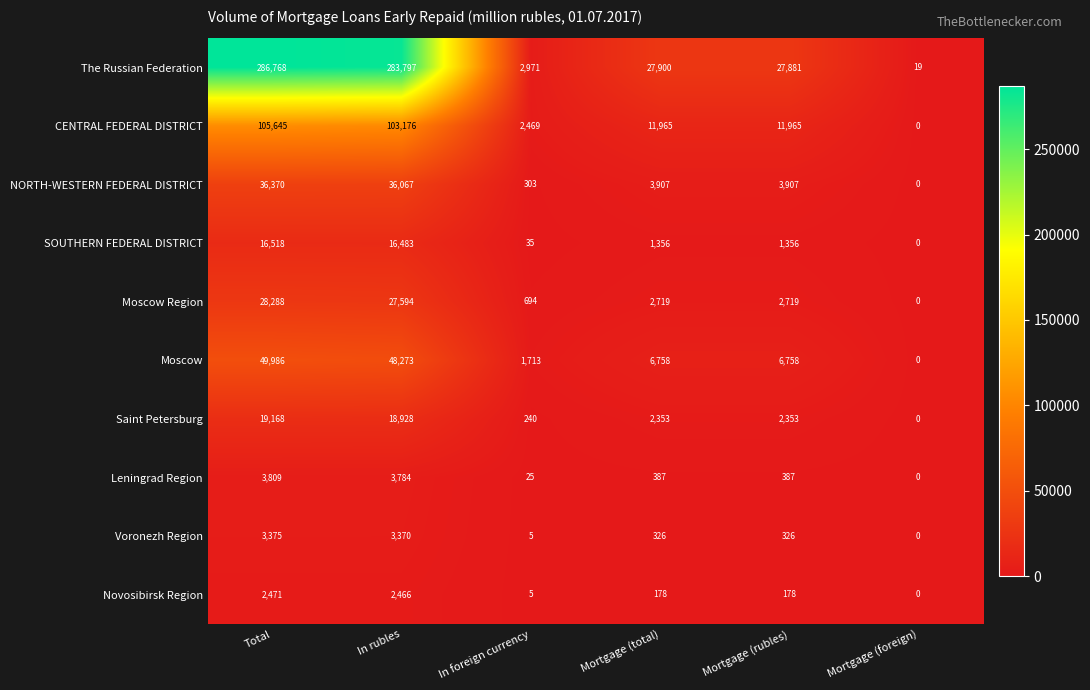

Read the CENTRAL FEDERAL DISTRICT value at In rubles, to the nearest 50.

103200